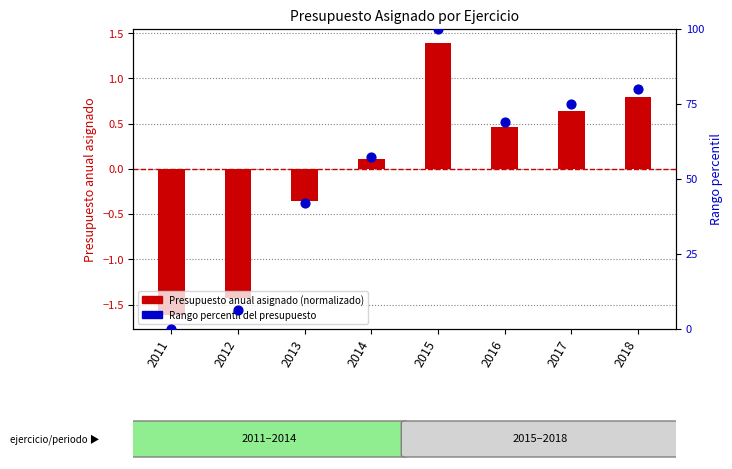

Which series contains the lowest Y value?

Presupuesto anual asignado (normalizado)